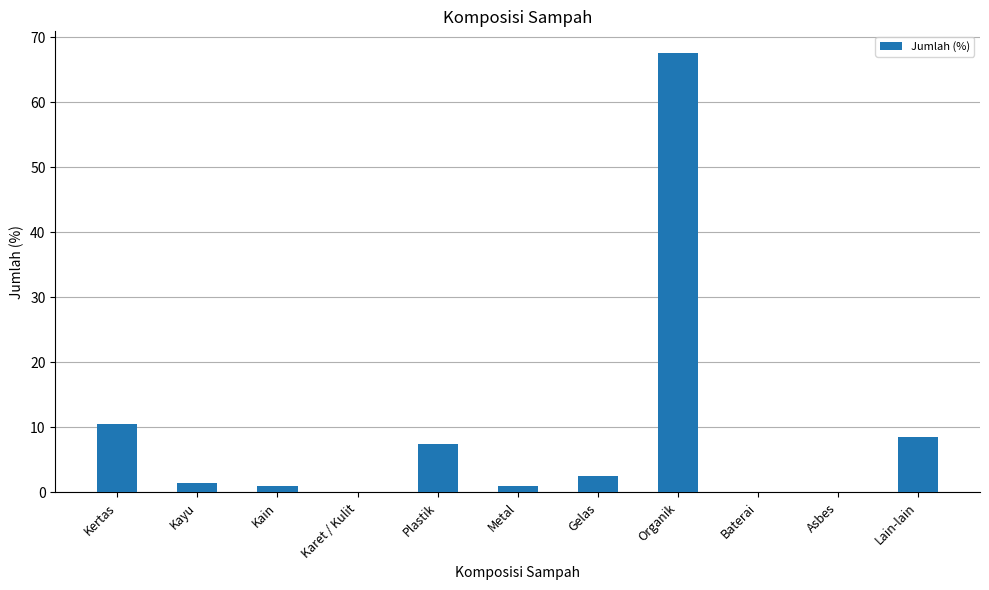

What is the maximum value shown in the chart?

67.5